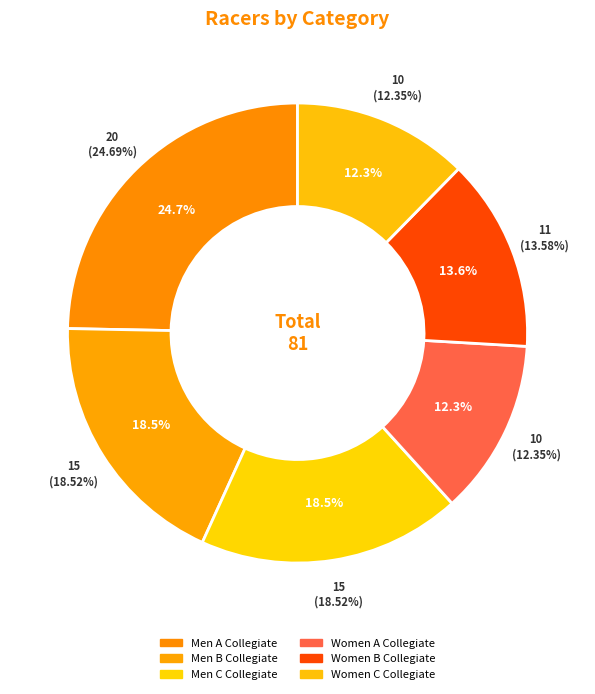

Which slice is the largest?

Men A Collegiate